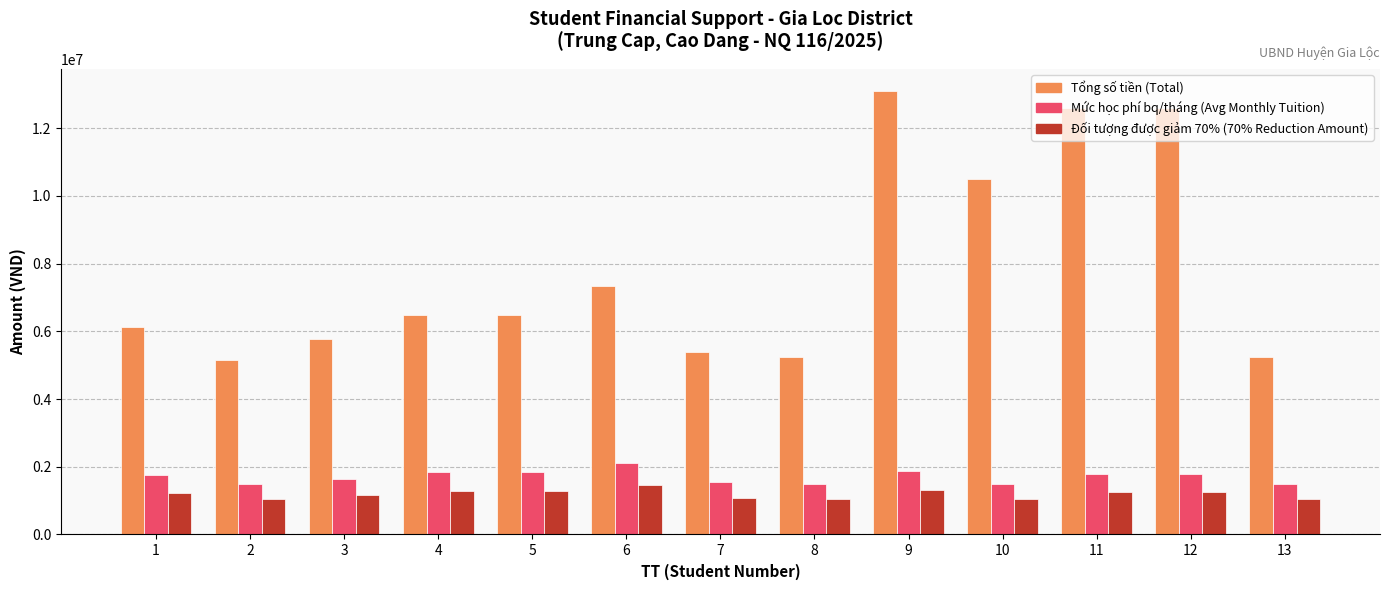

How many bars are there in total?

39